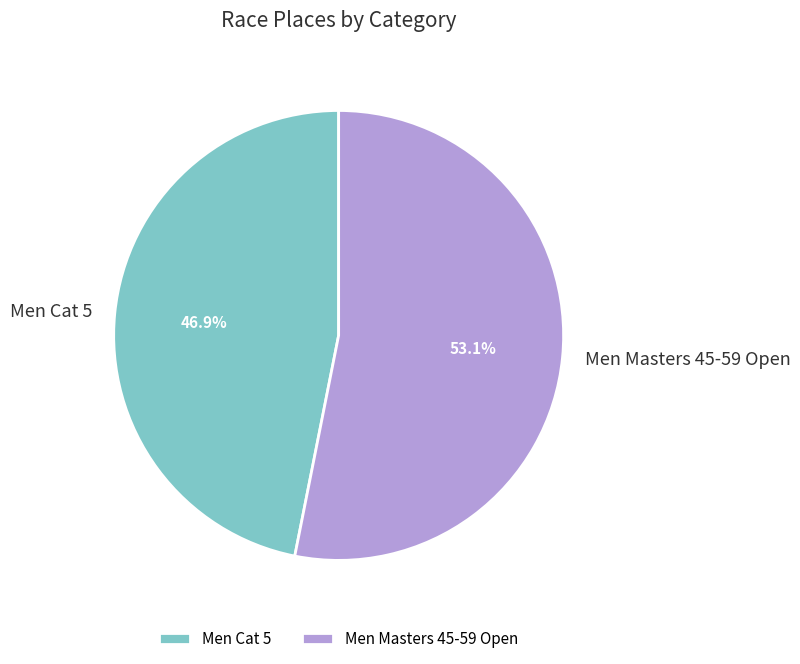

Count the number of slices in the pie.

2